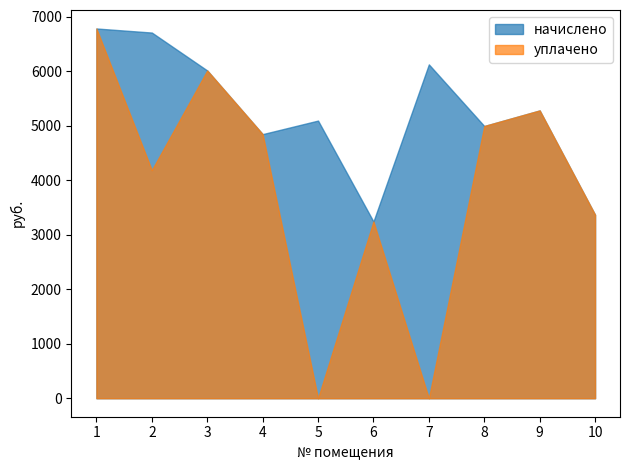

Between 3 and 10, which is larger?

3